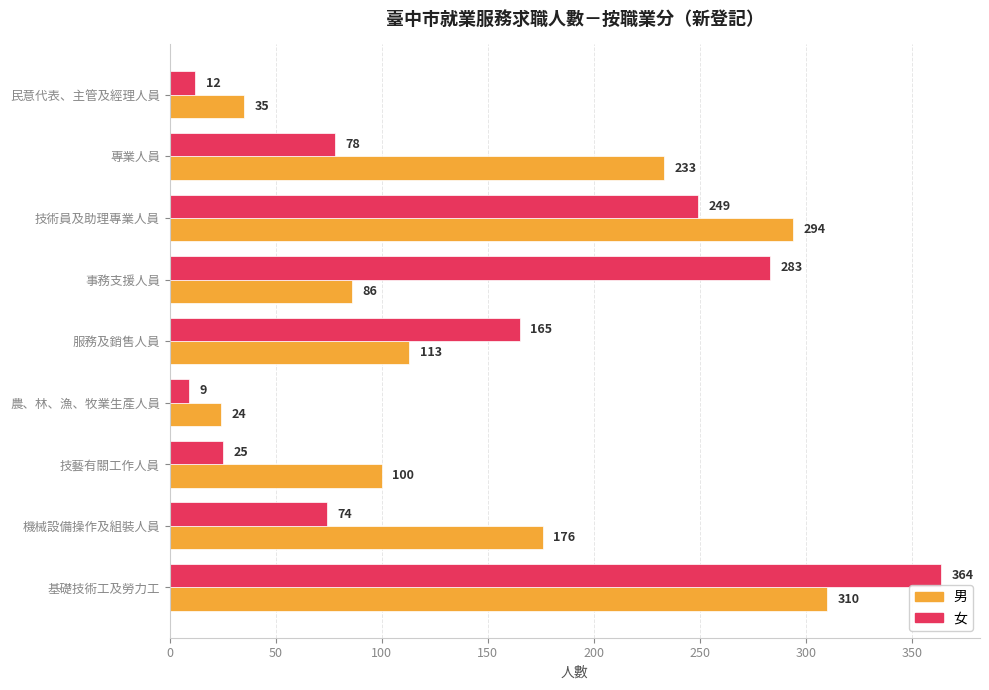

Which category has the lowest value in the 男 series?

農、林、漁、牧業生產人員